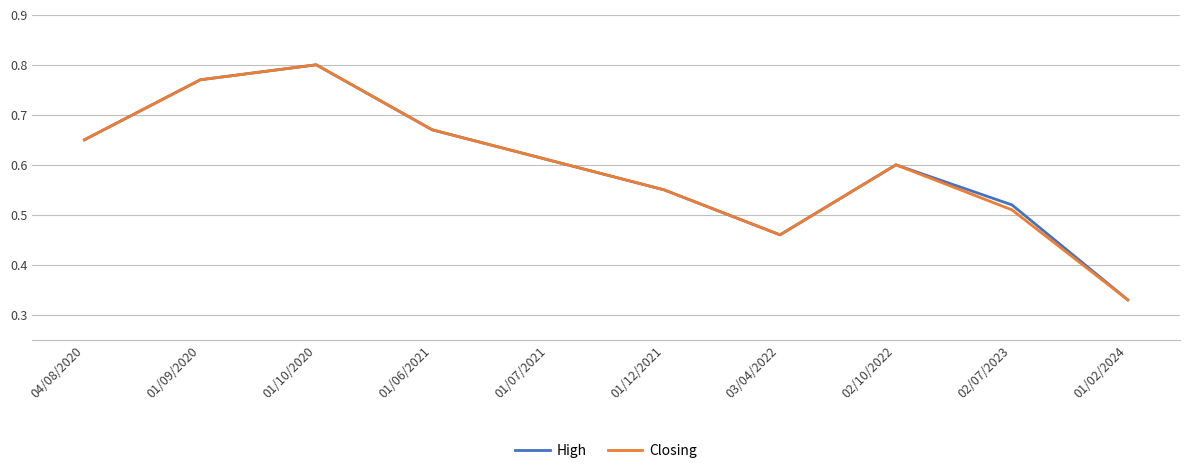

What are all the series names shown in the legend?

High, Closing